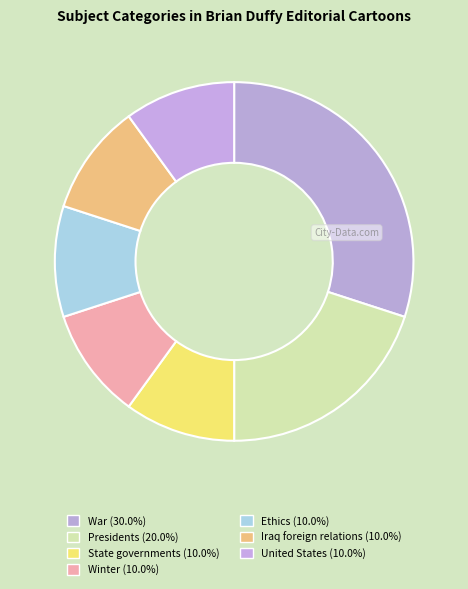

How many segments does this pie chart have?

7